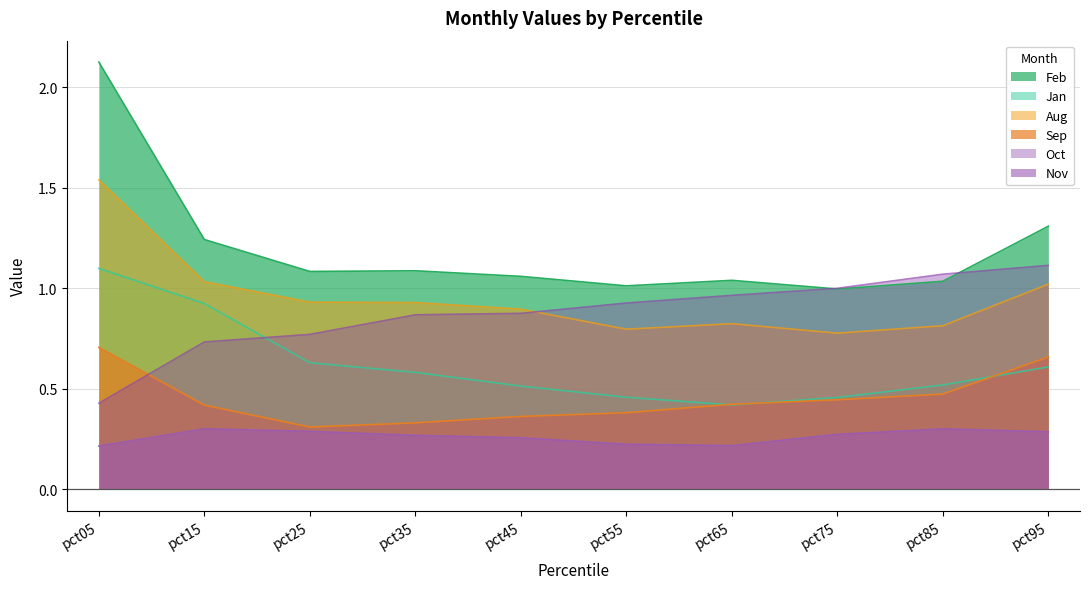

What is the difference between the maximum and second lowest values in the Feb series?

1.1